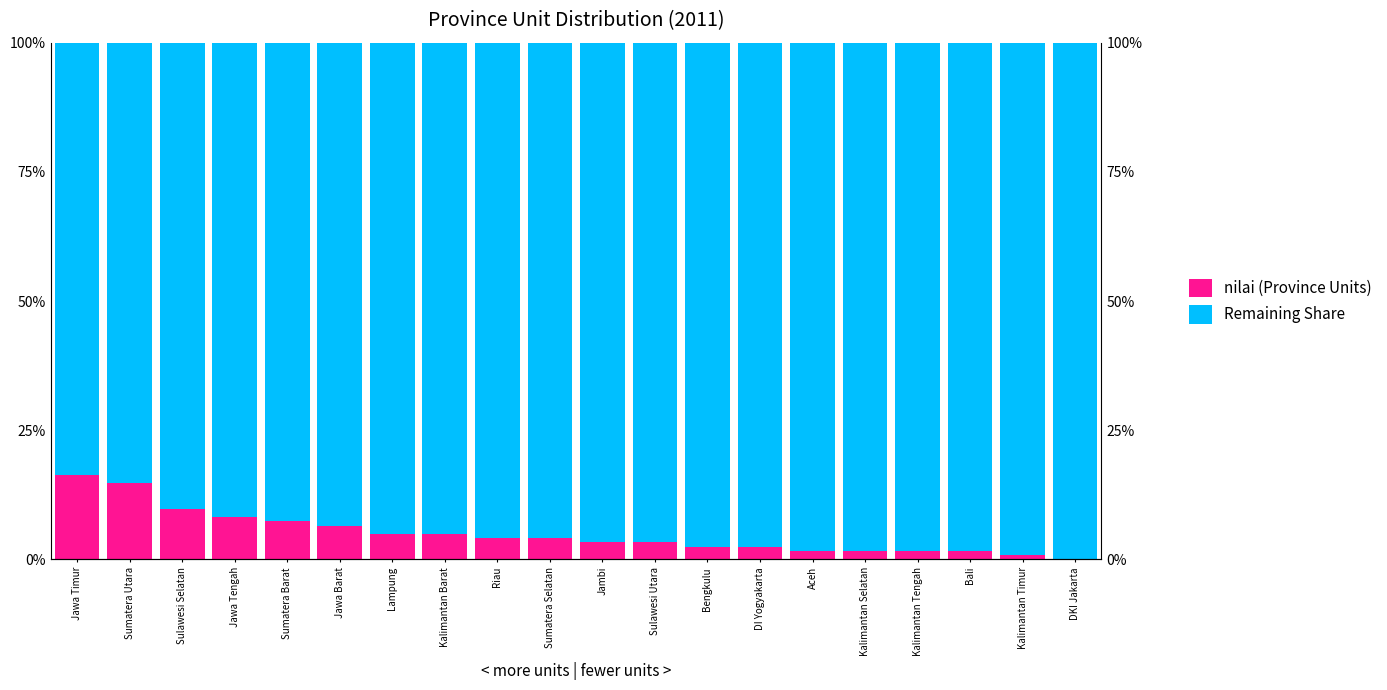

Between Sumatera Utara and Sulawesi Utara, which is larger?

Sumatera Utara